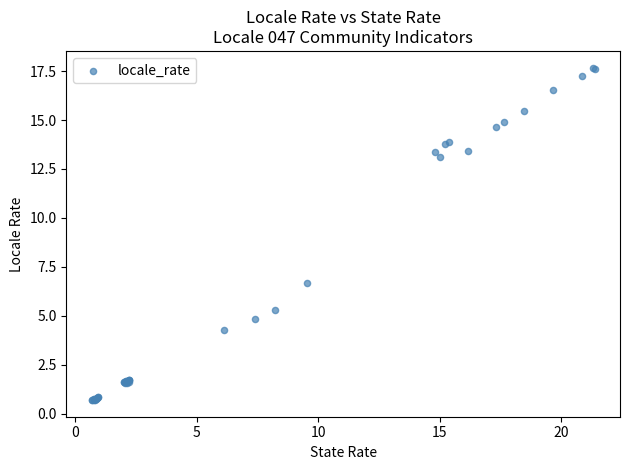

What Y value in the scatter plot is closest to 9?

6.7